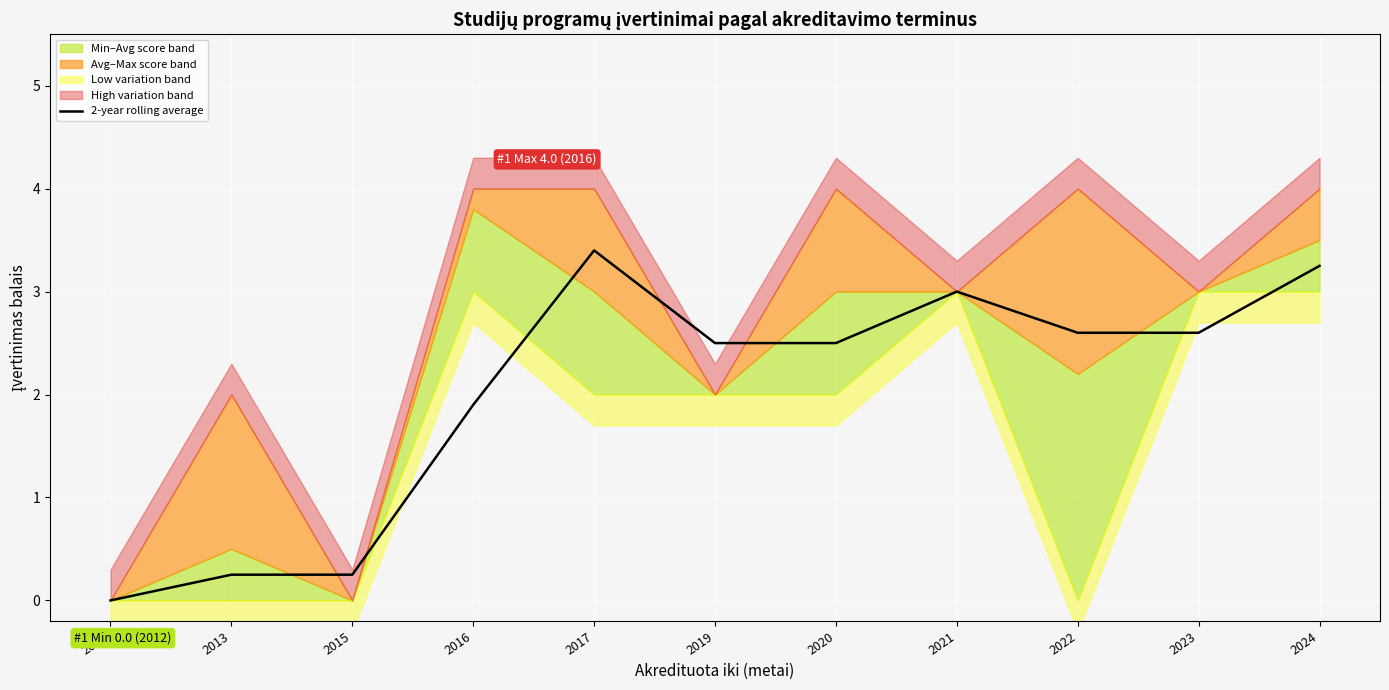

What is the ratio of the value at 2021 to the value at 2022?

1.2